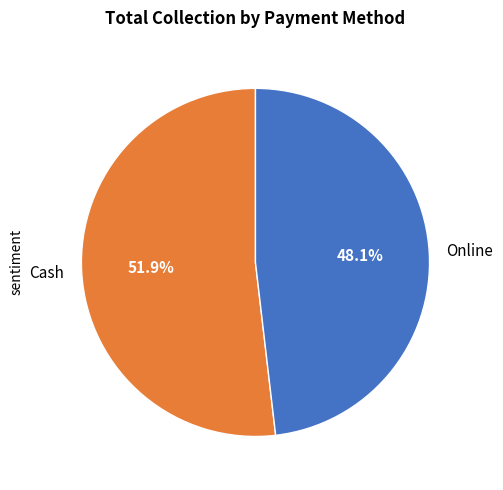

How much of the chart is everything except Online?

51.9%